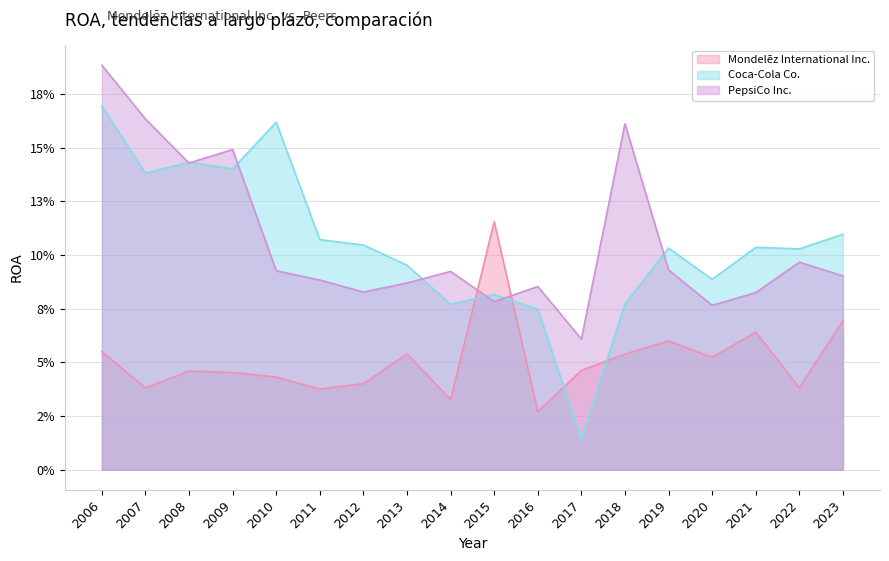

List the series in order of their peak value, lowest first.

Mondelēz International Inc., Coca-Cola Co., PepsiCo Inc.